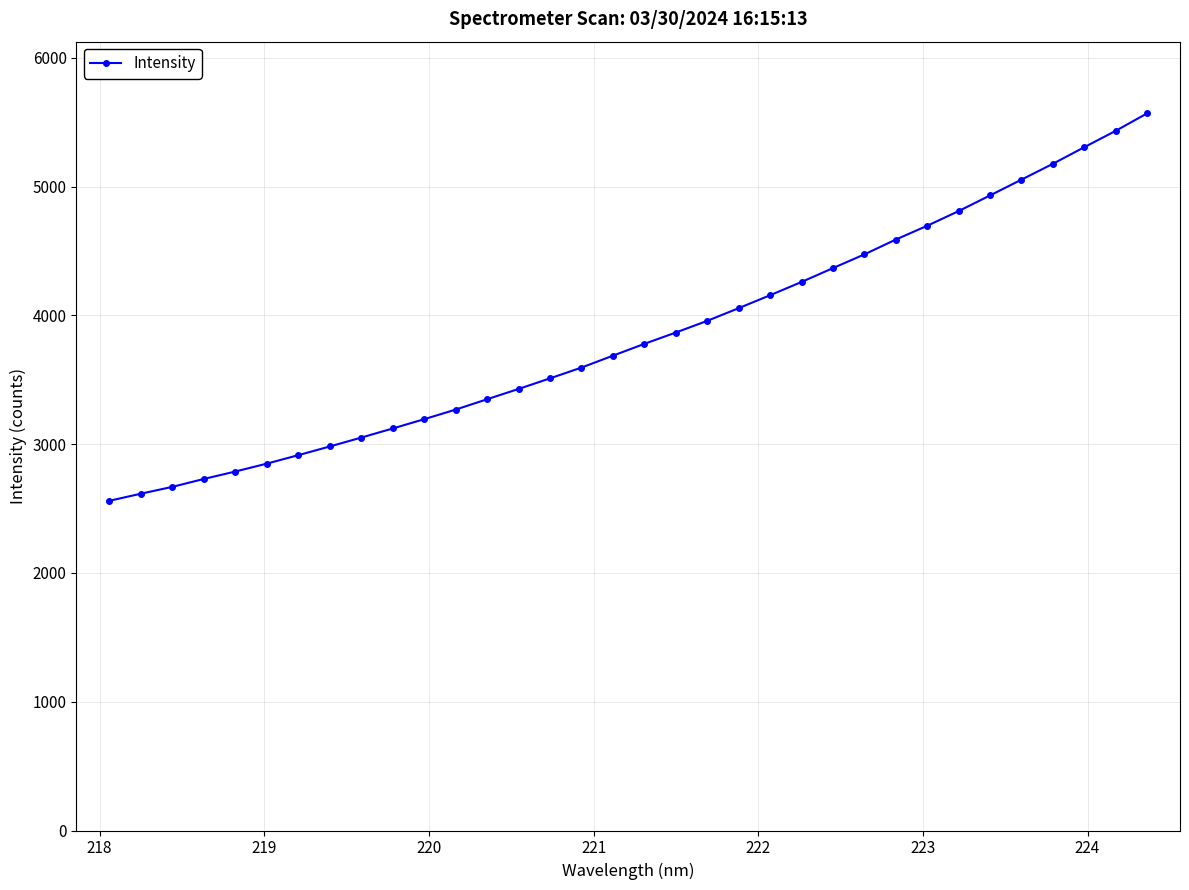

What is the sum of all values?

130777.6